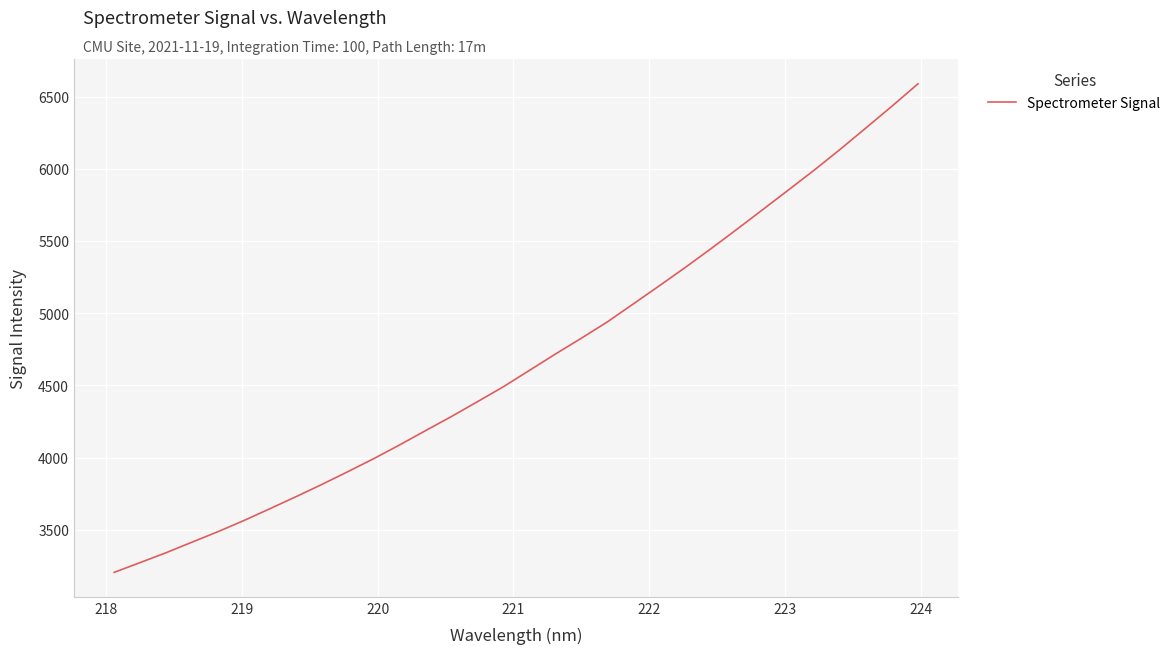

What is the difference between the second highest and second lowest values?

3163.5